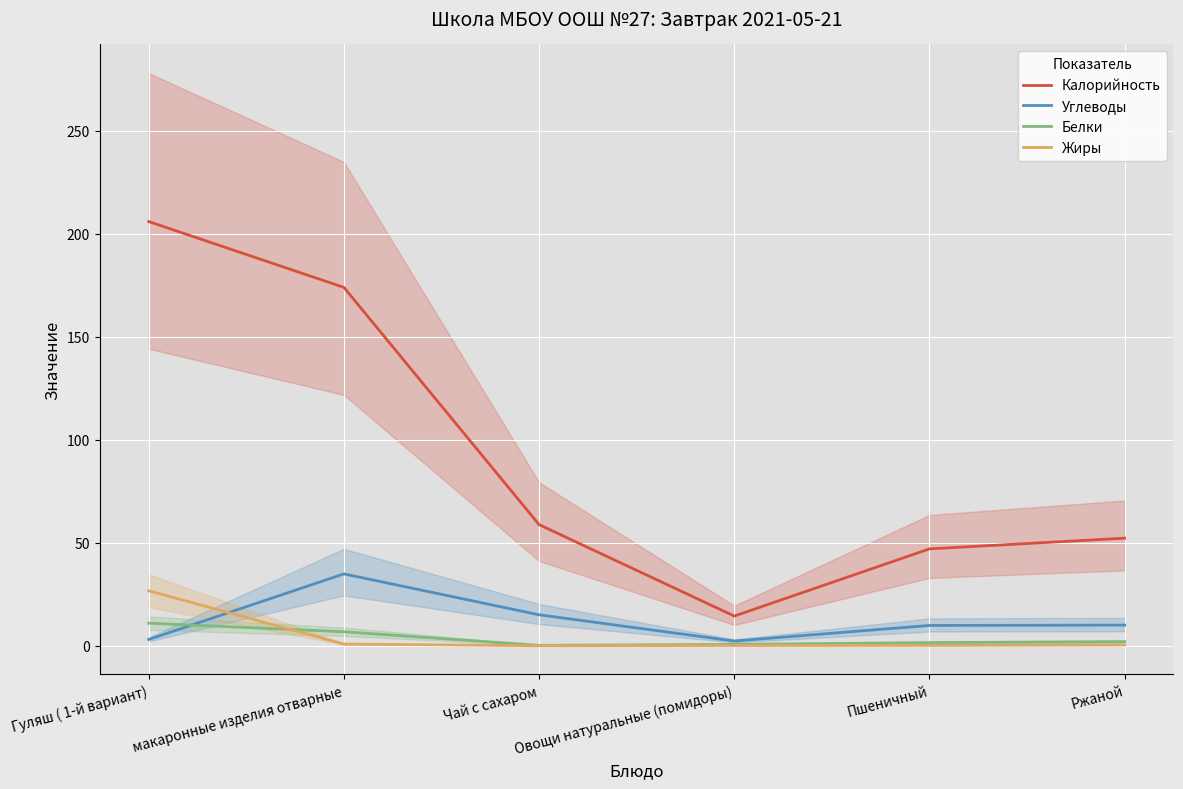

Between Овощи натуральные (помидоры) and Пшеничный, which is larger?

Пшеничный